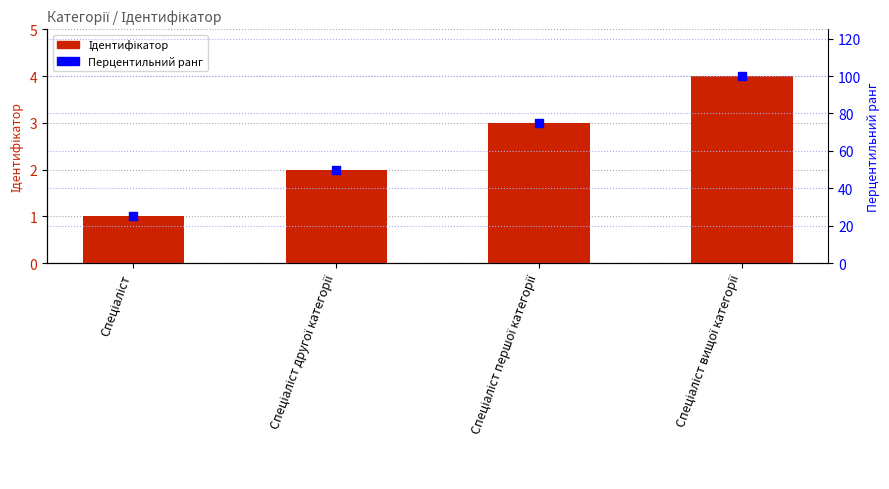

Which series reaches the minimum Y coordinate?

Ідентифікатор